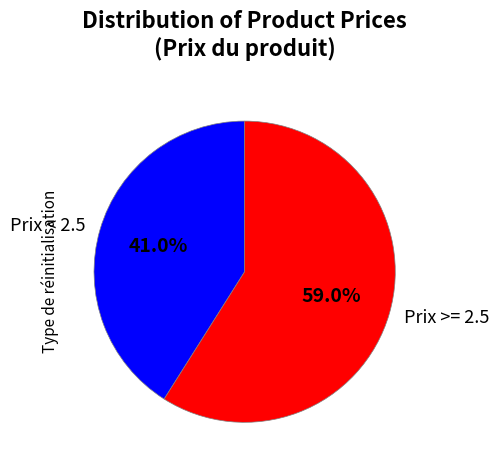

Which has a higher value, Prix < 2.5 or Prix >= 2.5?

Prix >= 2.5